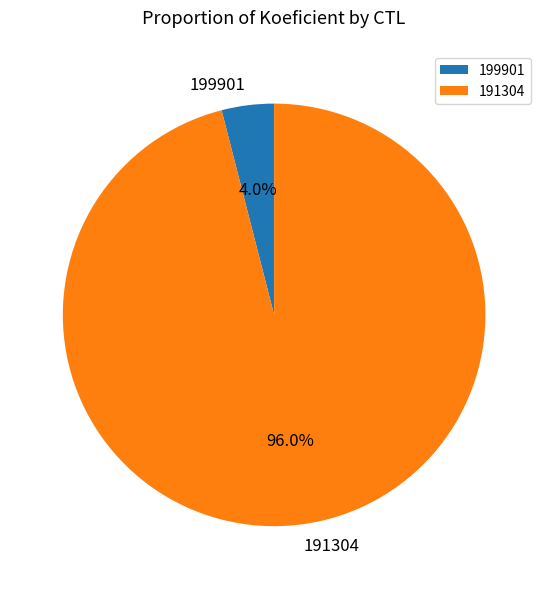

What is the total percentage of 191304 and 199901?

100.0%